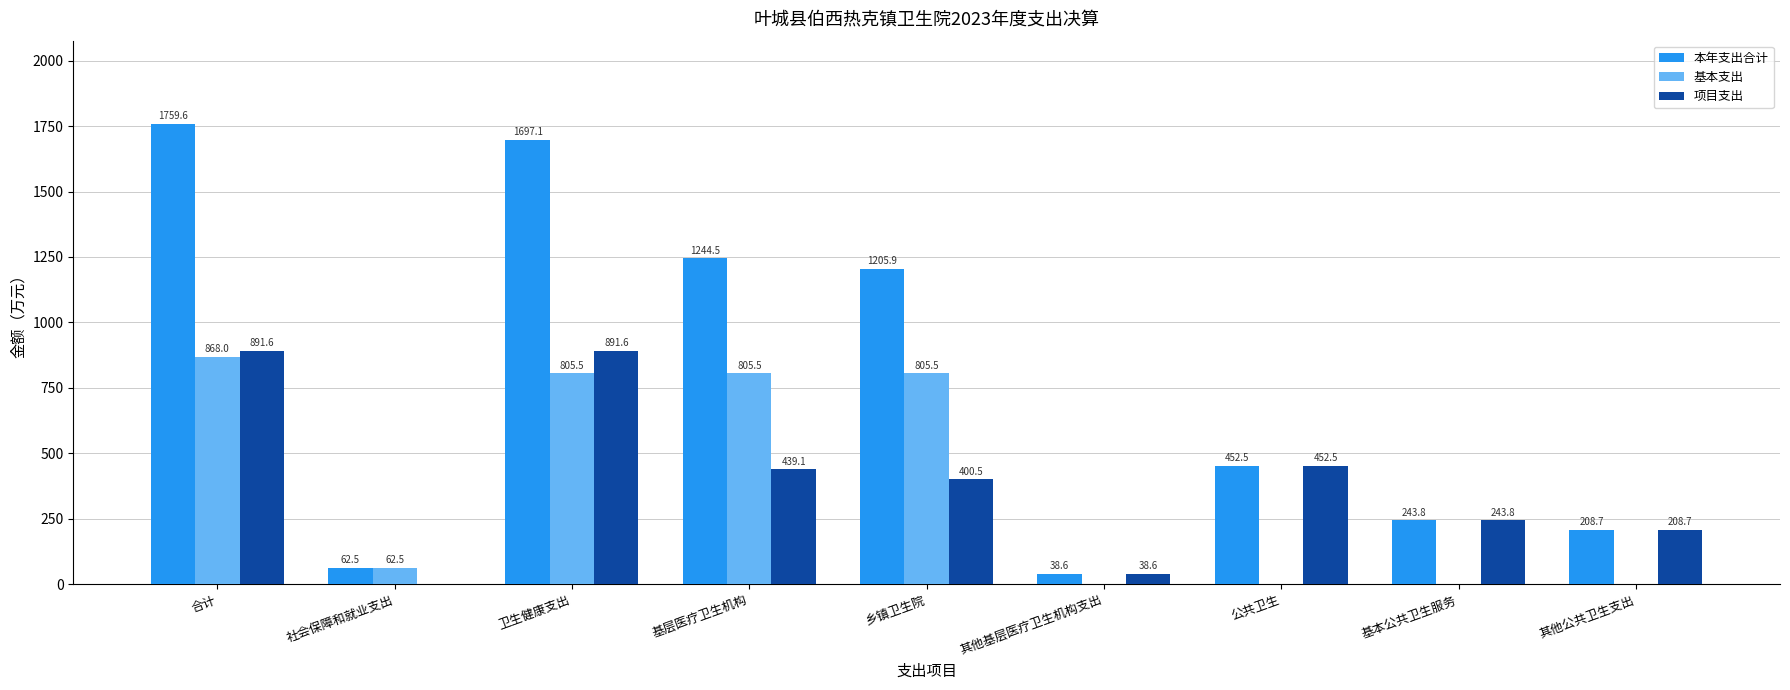

Are the bars horizontal?

No